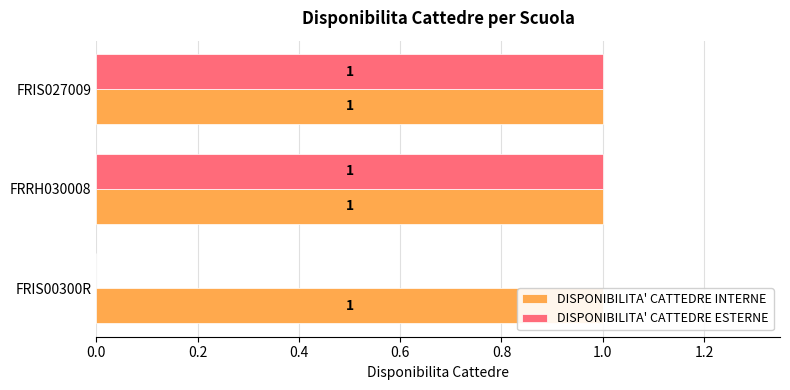

Rank the series by their maximum value, from lowest to highest.

DISPONIBILITA' CATTEDRE INTERNE, DISPONIBILITA' CATTEDRE ESTERNE